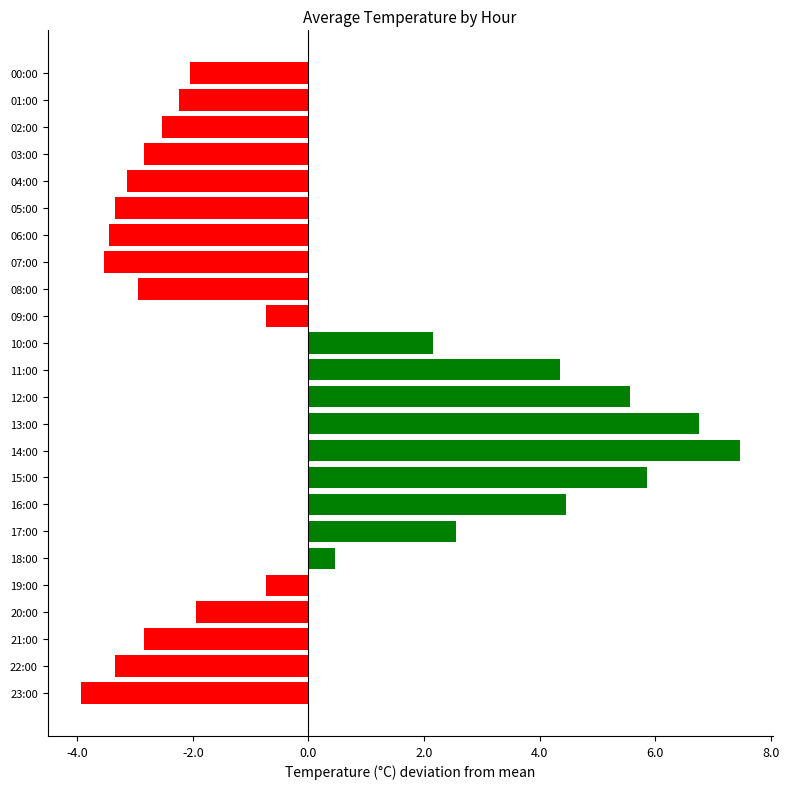

What is the label of the 18th bar from the top?

17:00